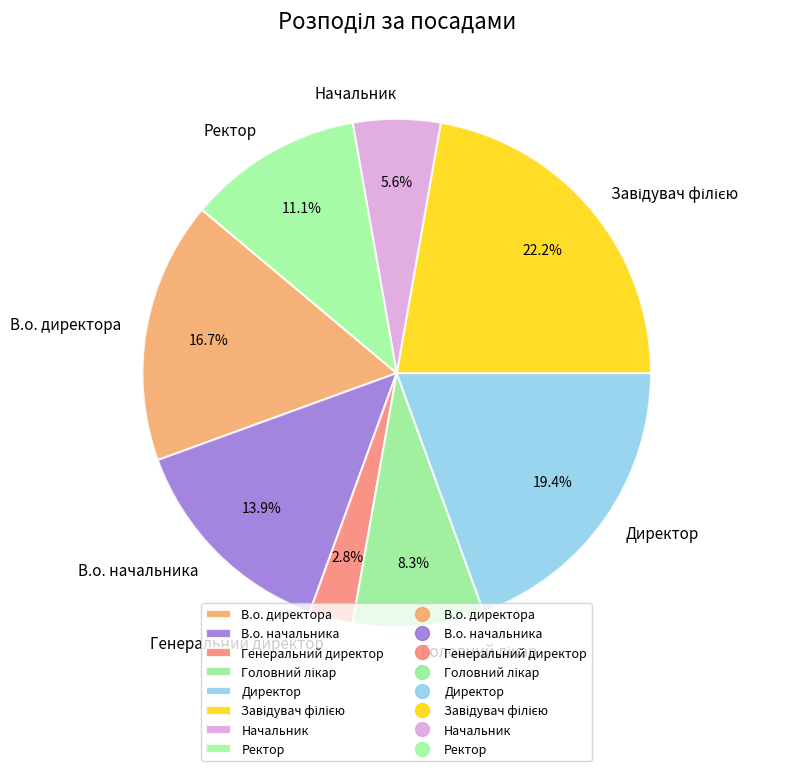

Between В.о. начальника and Ректор, which is larger?

В.о. начальника